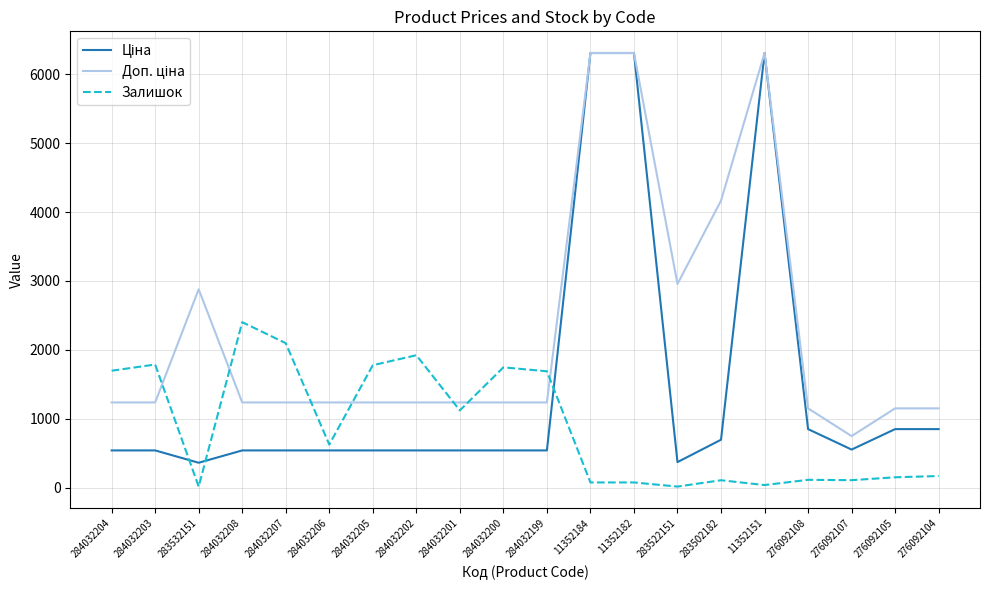

What is the maximum value shown in the chart?

6308.8